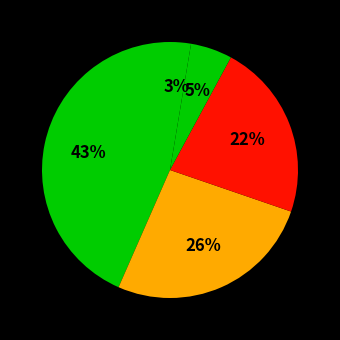

How many slices are in this pie chart?

5